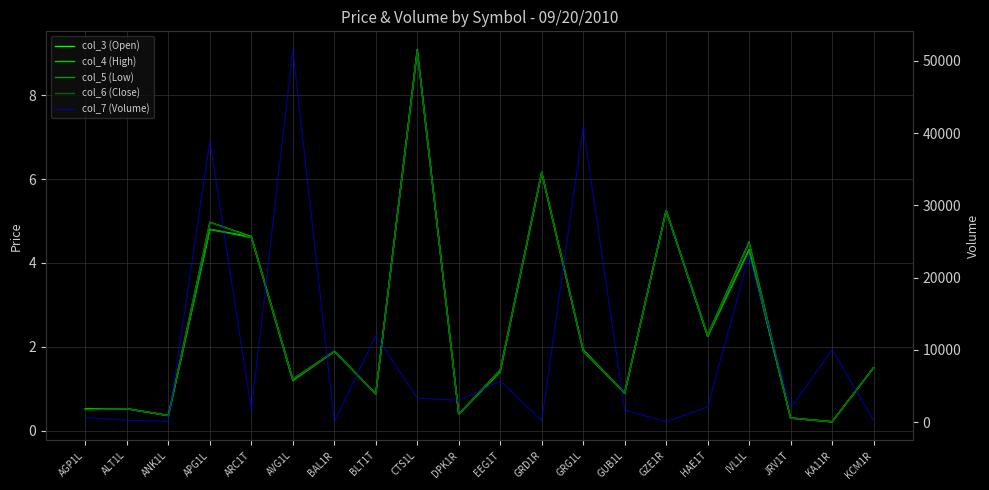

What is the maximum value for col_6 (Close)?

9.1